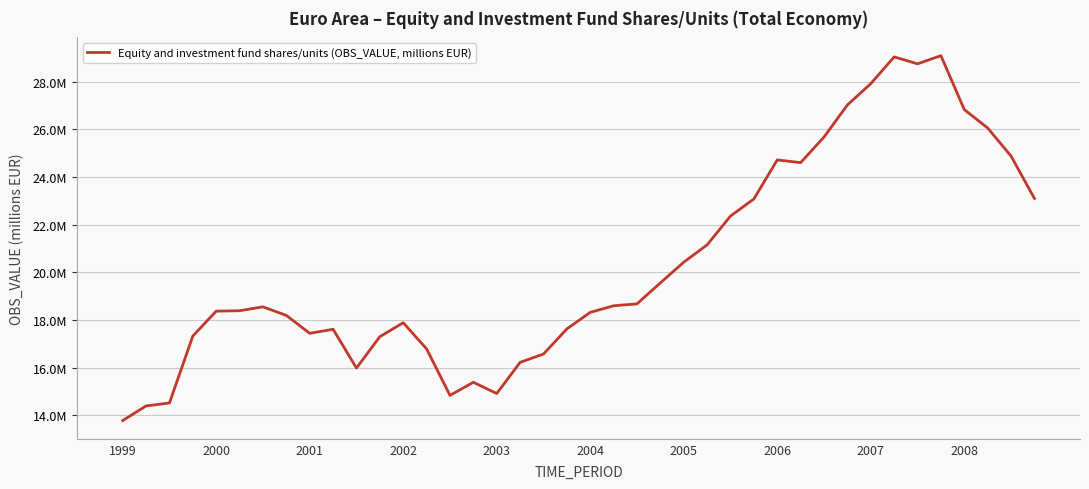

What is the label of the 38th point from the left?

37